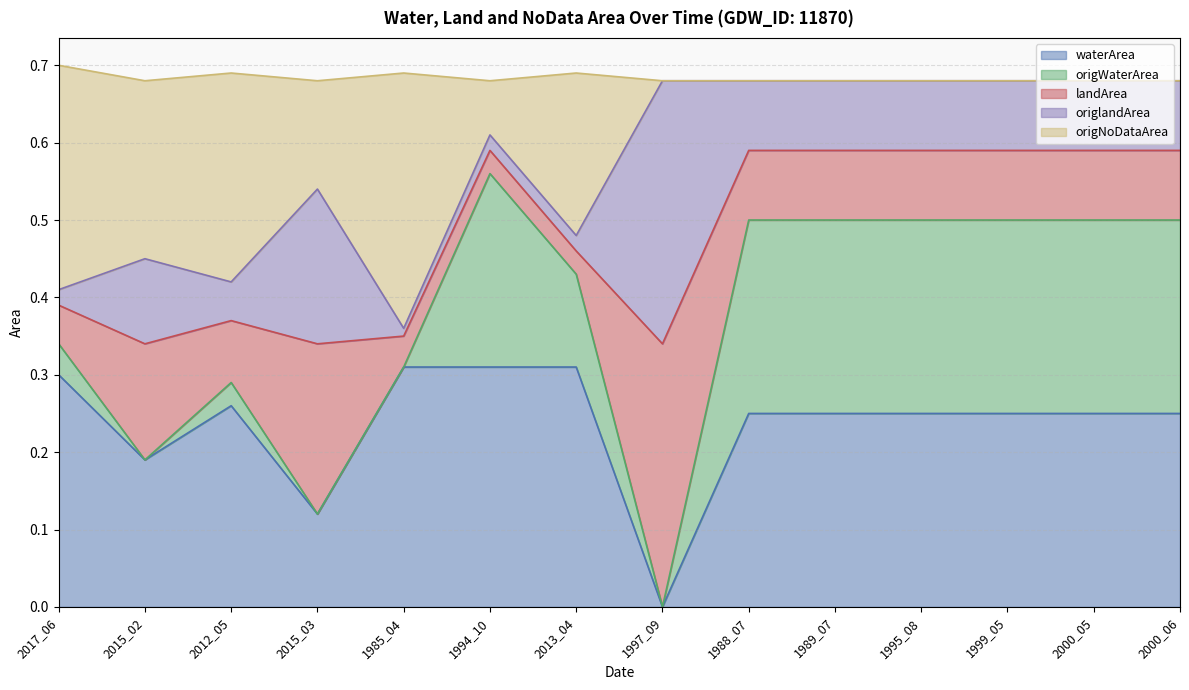

At which label does waterArea reach its minimum?

1997_09